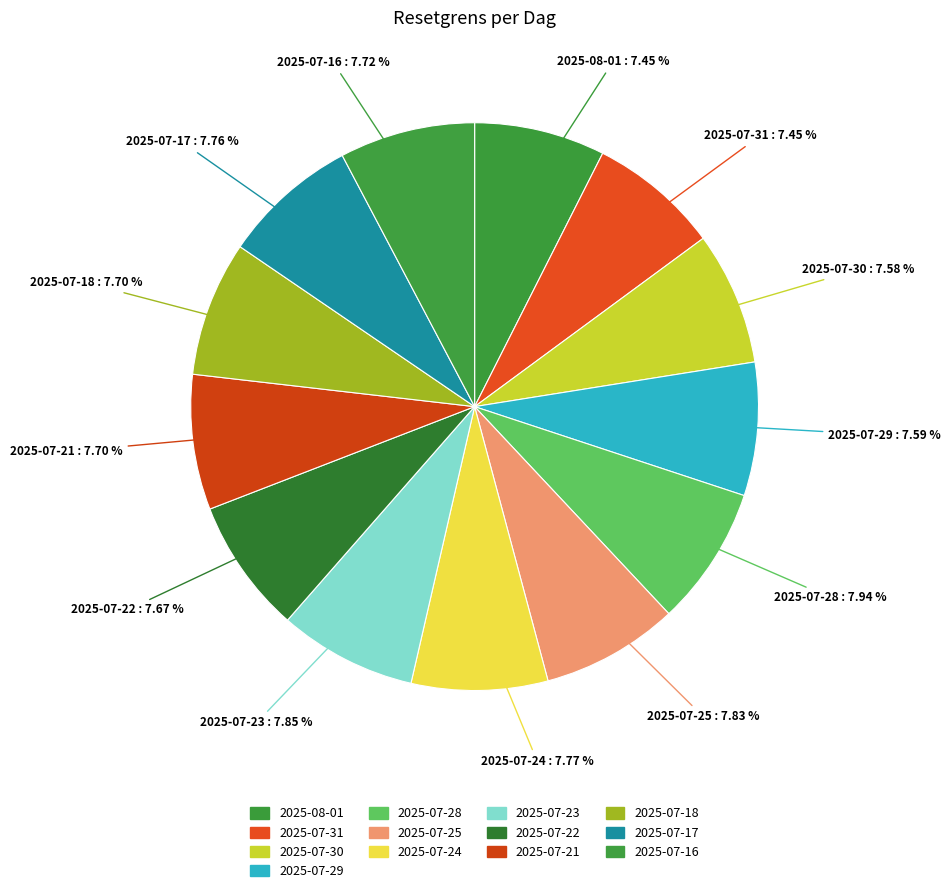

Approximately how many times larger is the value at 2025-07-31 compared to 2025-07-28?

0.9